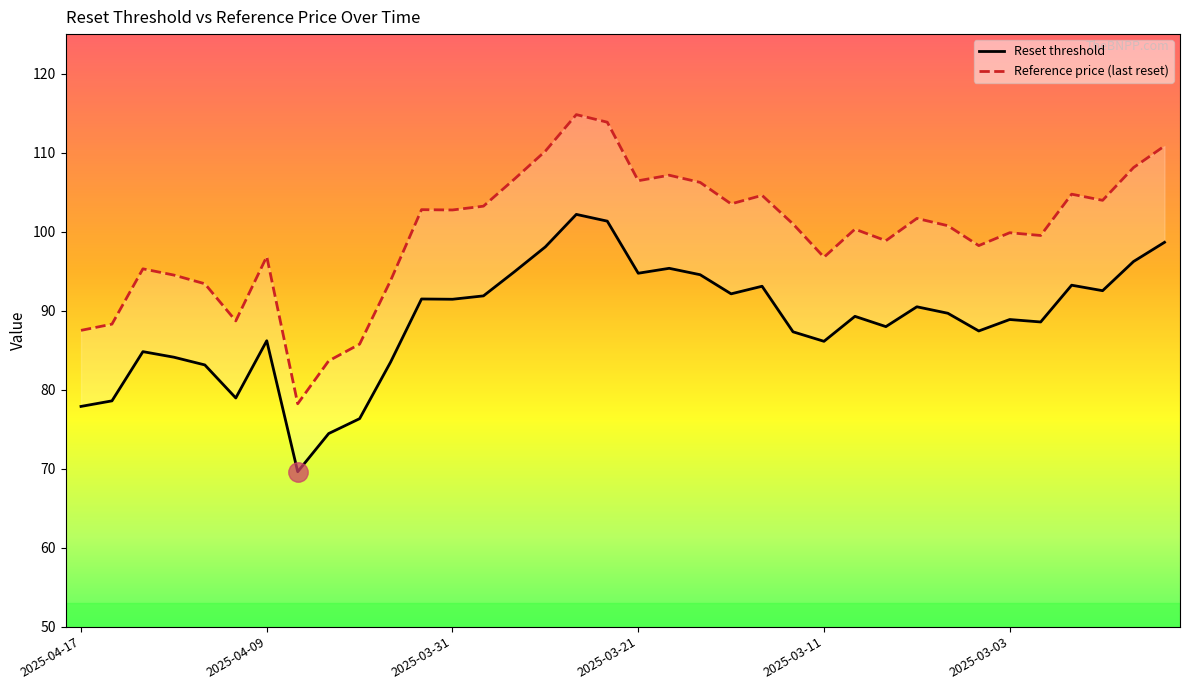

What is the label of the 7th point from the left?

2025-04-09